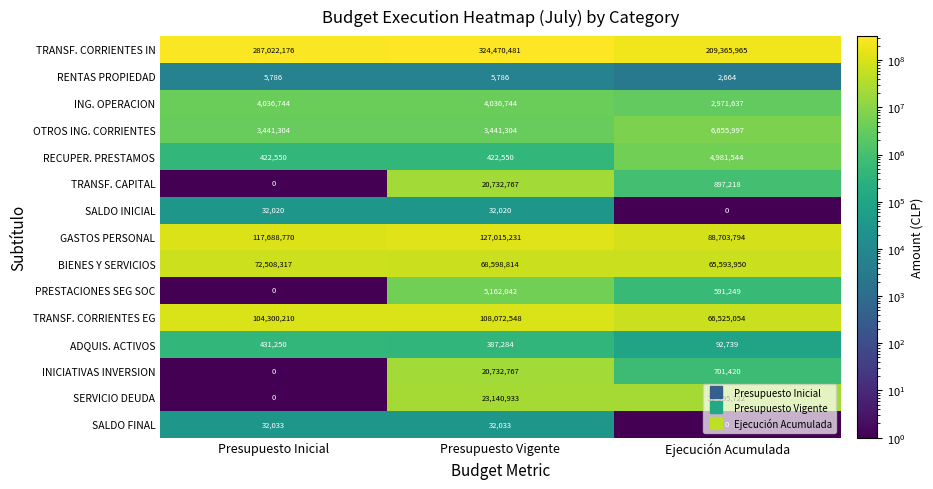

What is the sum of all RENTAS PROPIEDAD values?

14236